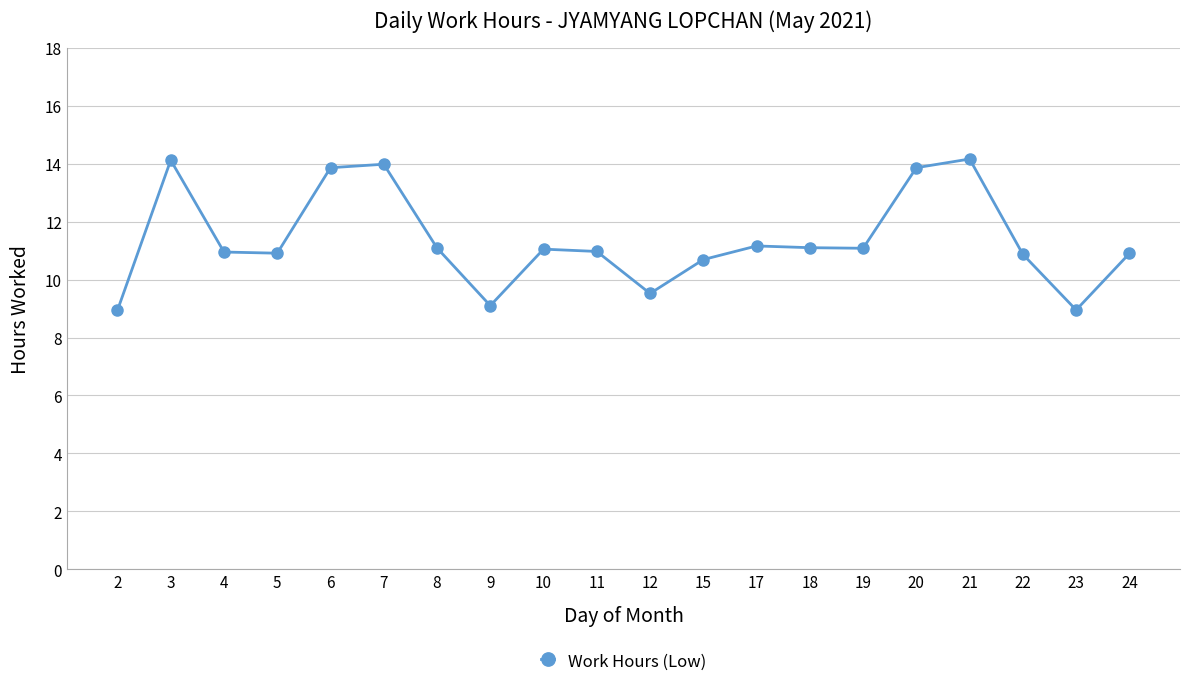

At which category does the data reach its first local peak?

3